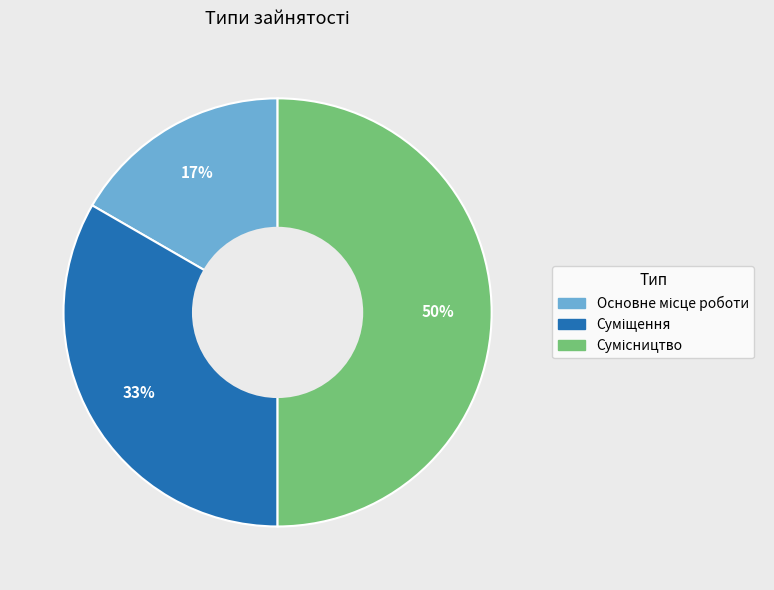

To the nearest percent, what is the average slice percentage?

33%